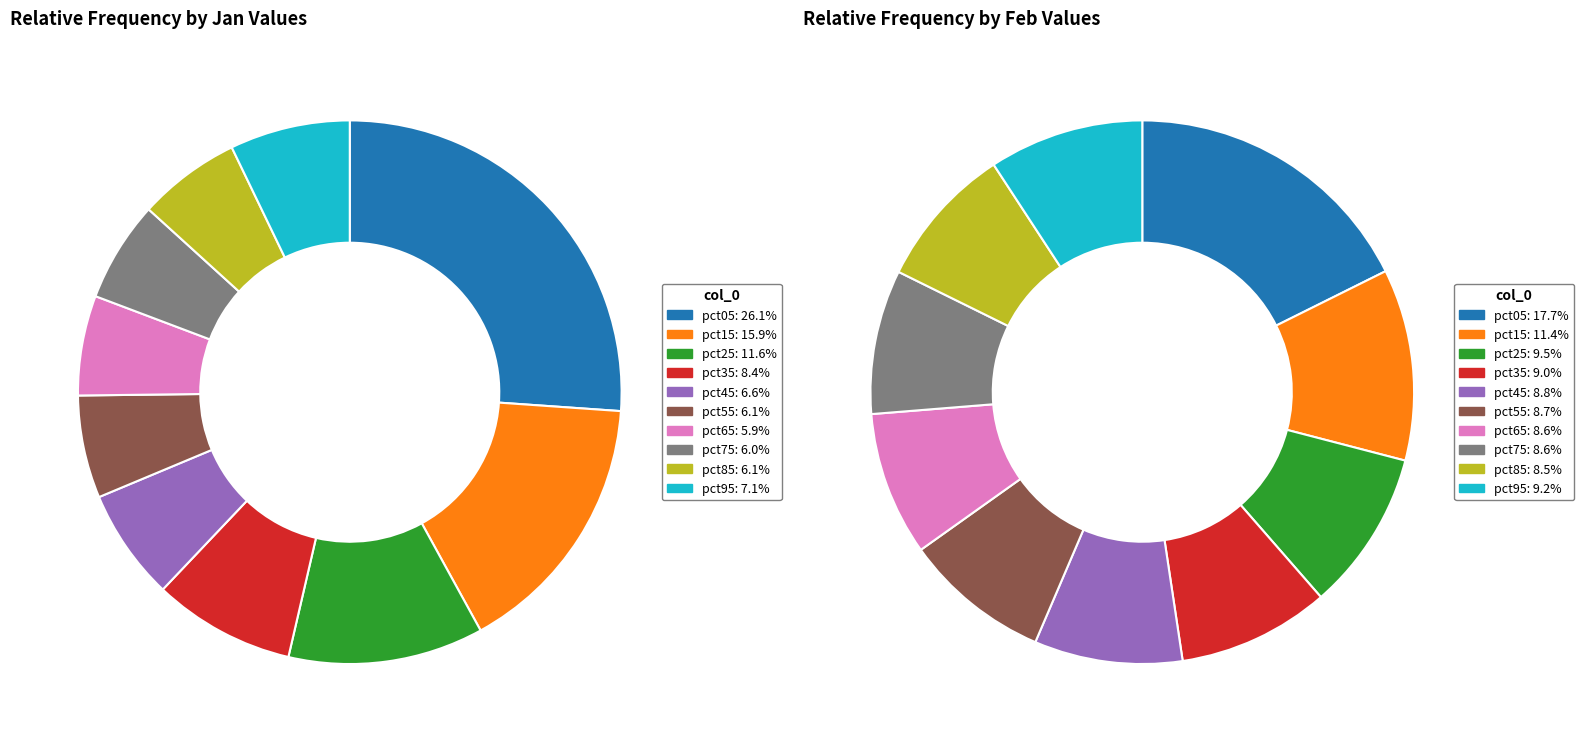

What portion of the pie excludes 4?

93.4%